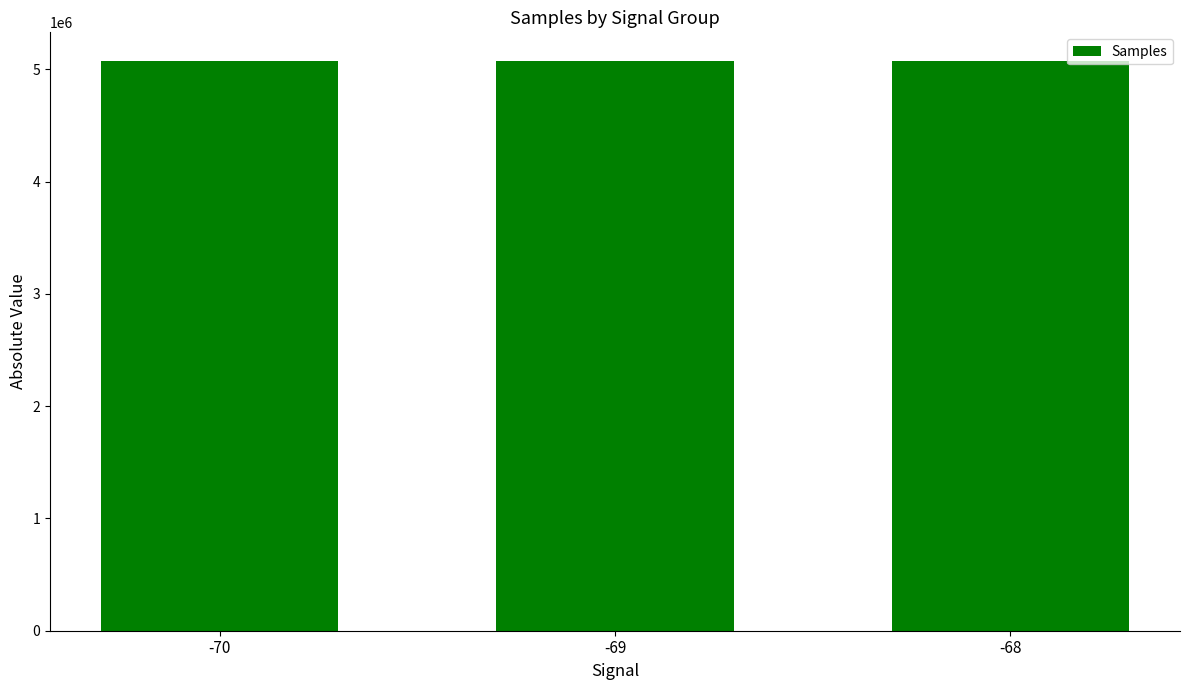

What is the minimum value shown in the chart?

5072208